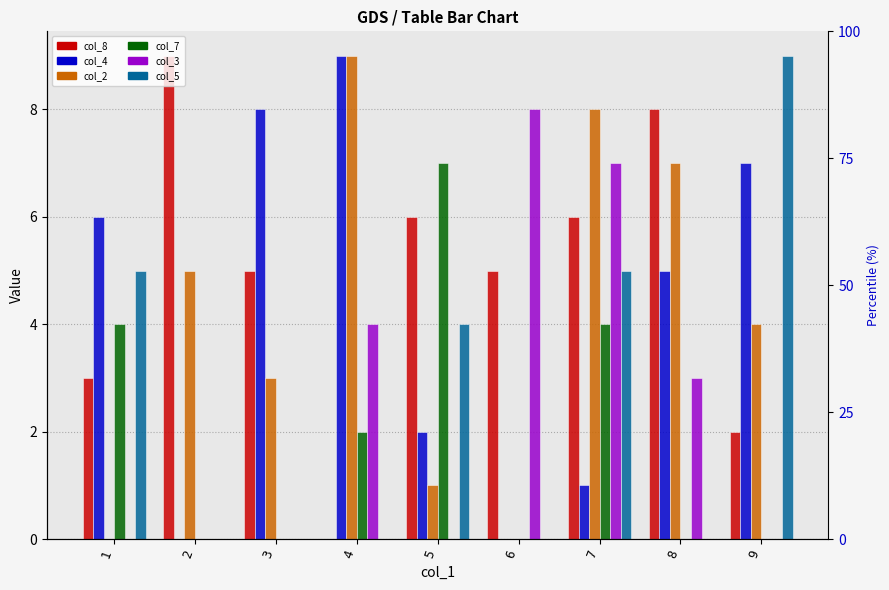

Is it true that col_7 equals 2 at 4?

True